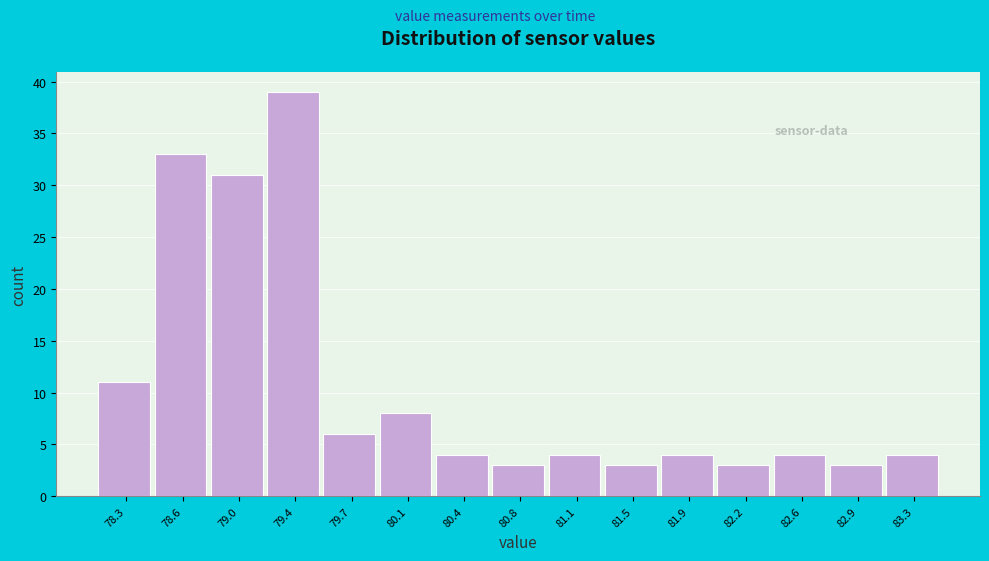

Reading right to left, what are all the values shown in this chart?

4	3	4	3	4	3	4	3	4	8	6	39	31	33	11